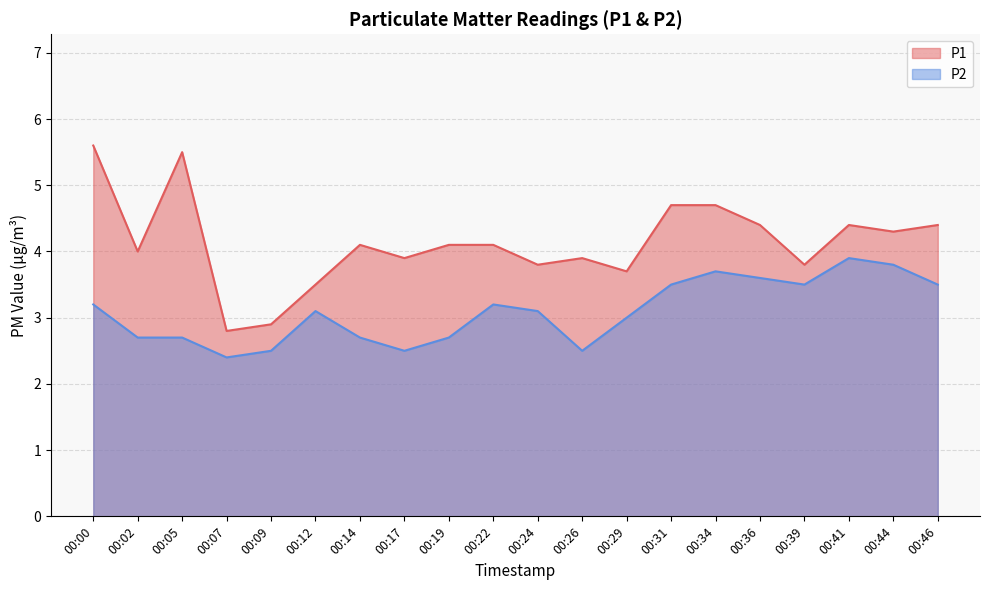

Rank the series by their maximum value, from lowest to highest.

P2, P1